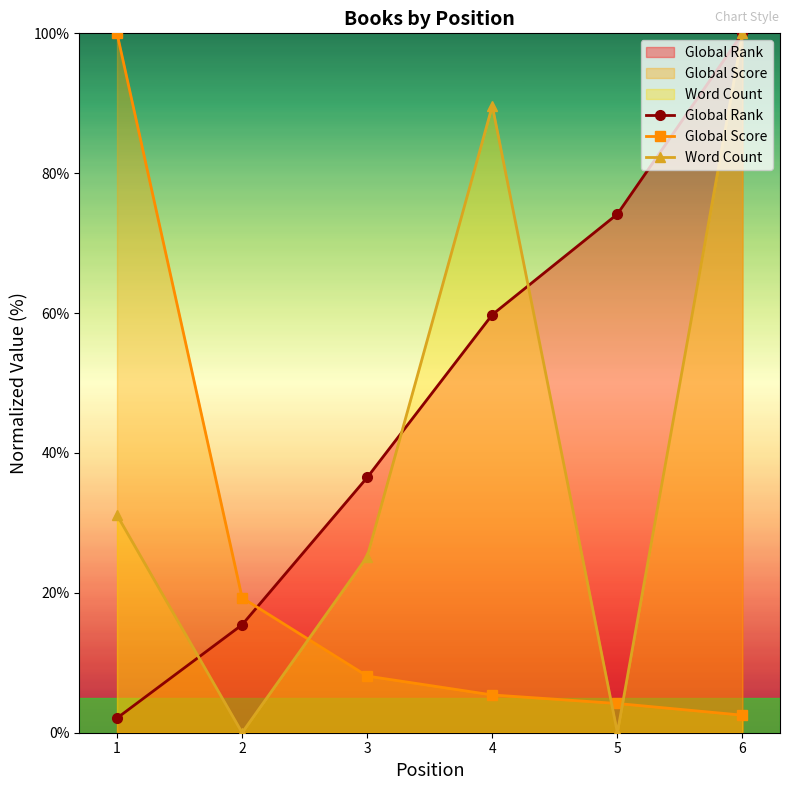

What is the sum of the Word Count values at 1 and 4?

120.7